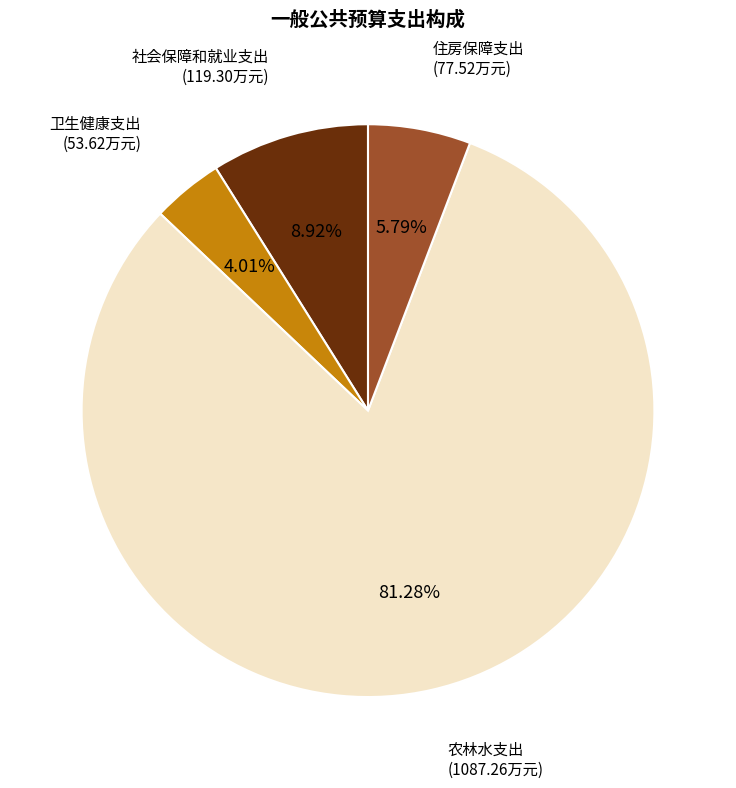

The 卫生健康支出 slice represents 4% of the pie. True or false?

True